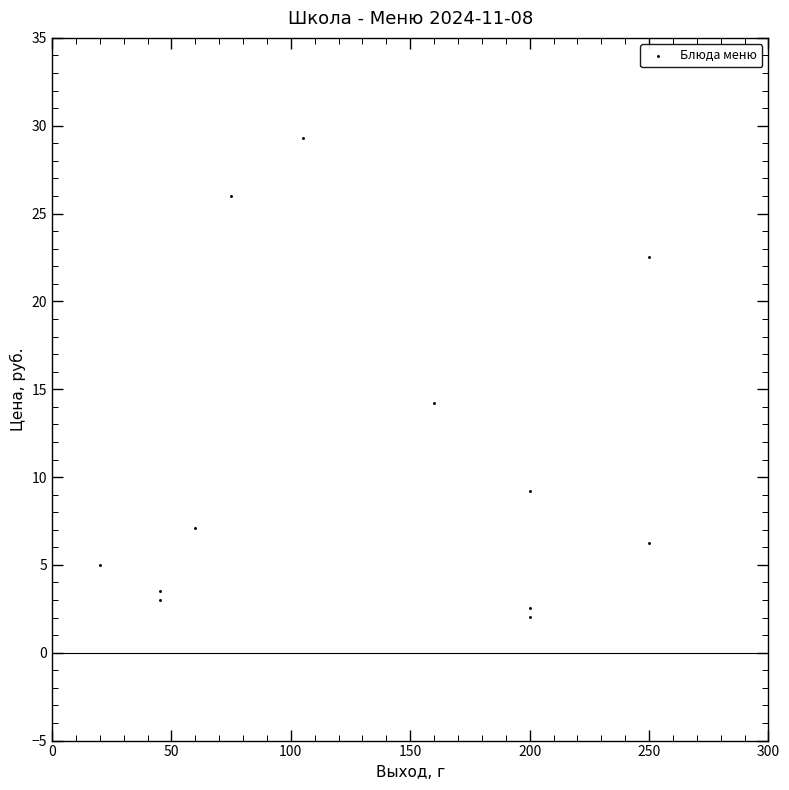

What is the range of Y values (max minus min)?

27.3